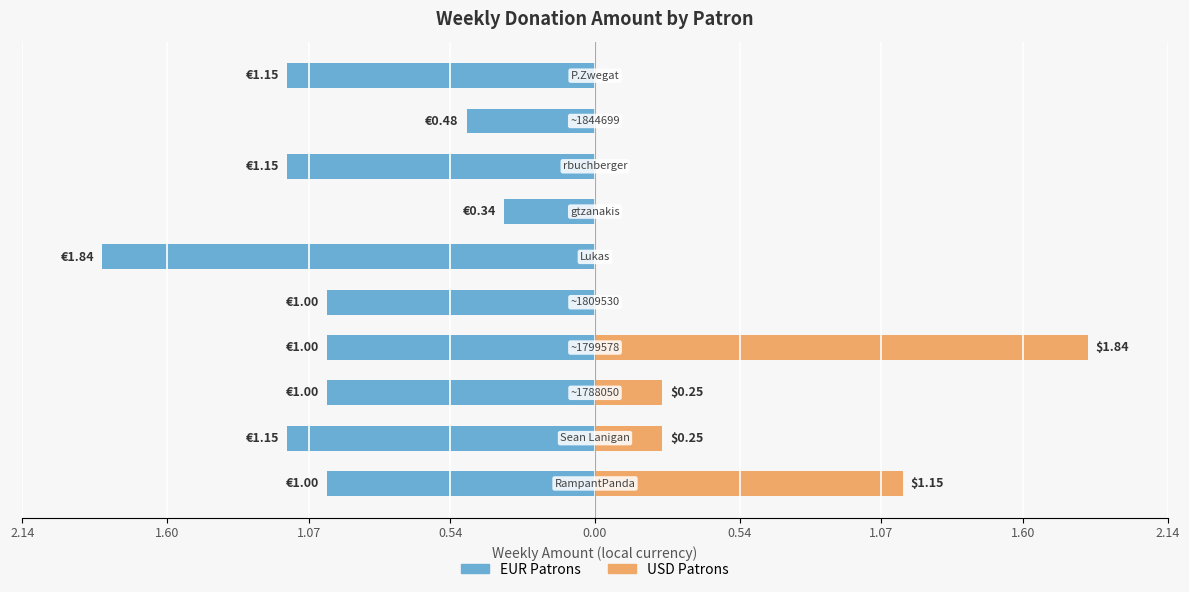

The value of EUR Patrons at 0.54 is -1.3. True or false?

False